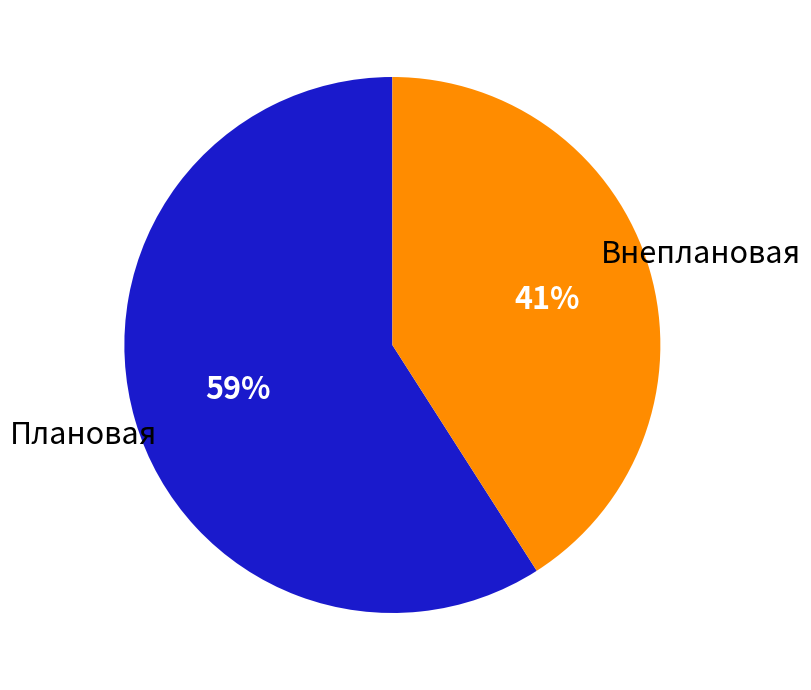

Which category has the biggest portion of the pie?

Плановая